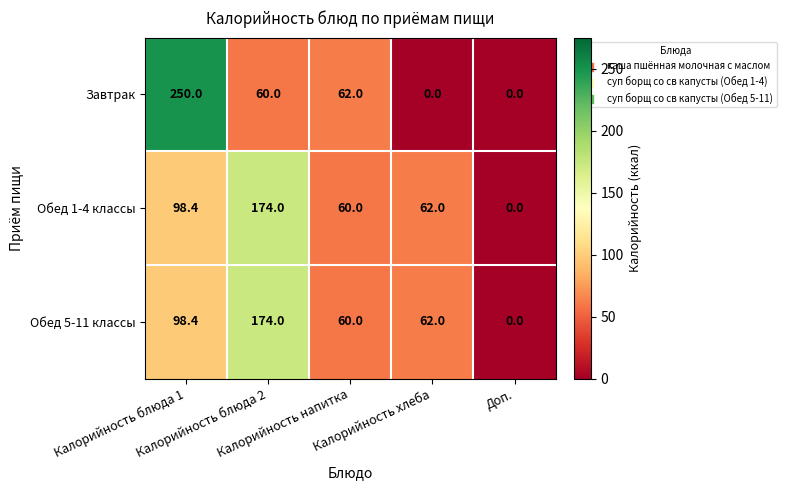

What is the spread (max minus min) of values at Калорийность хлеба?

62.0